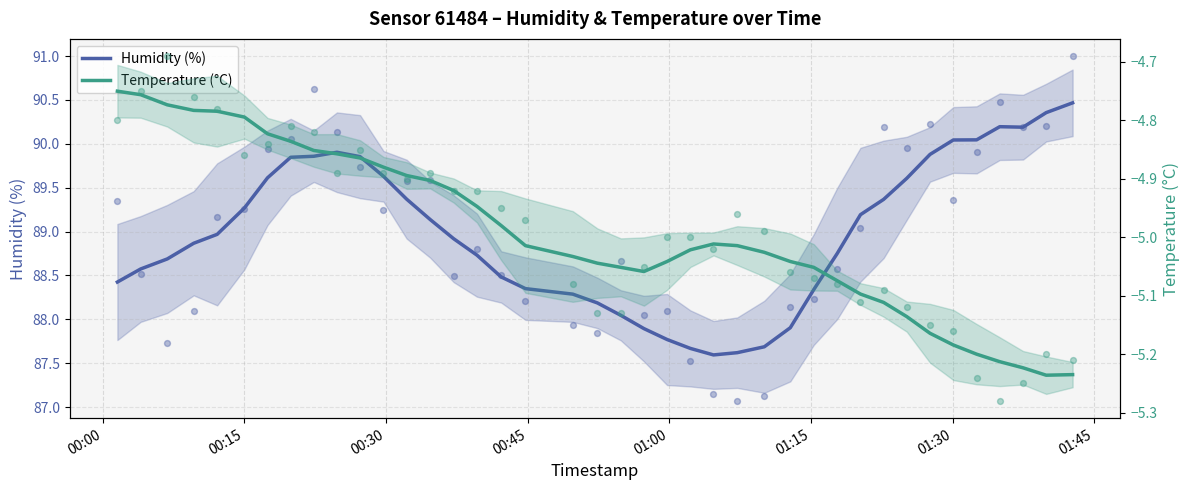

Which series has the widest spread of Y values?

Humidity (%)